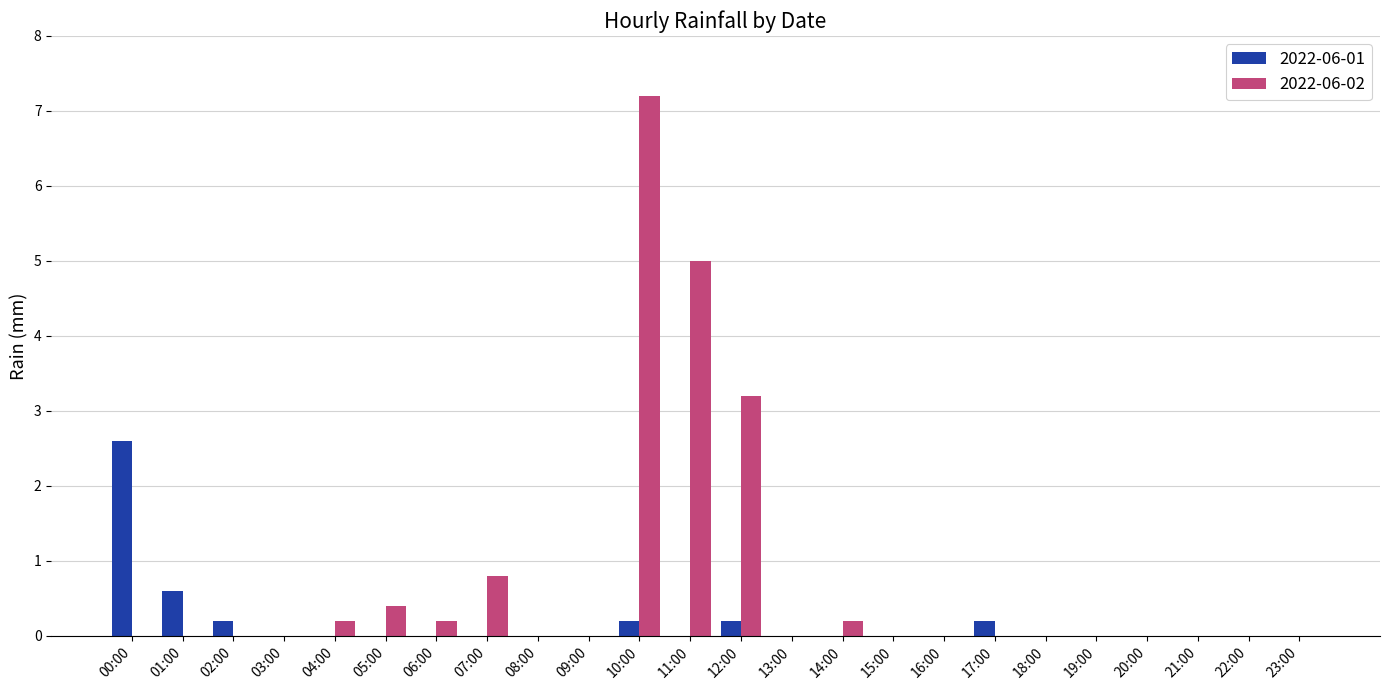

Between 05:00 and 12:00, which series saw the biggest shift?

2022-06-02